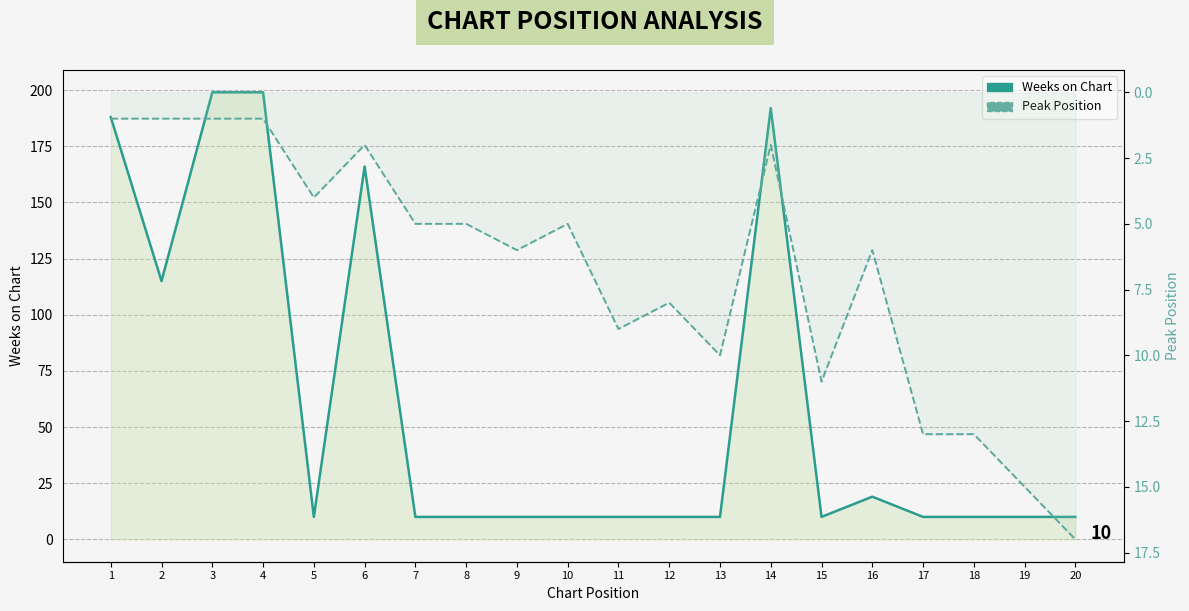

Which series ends up on top after the final intersection of Weeks on Chart and Peak Position?

Peak Position